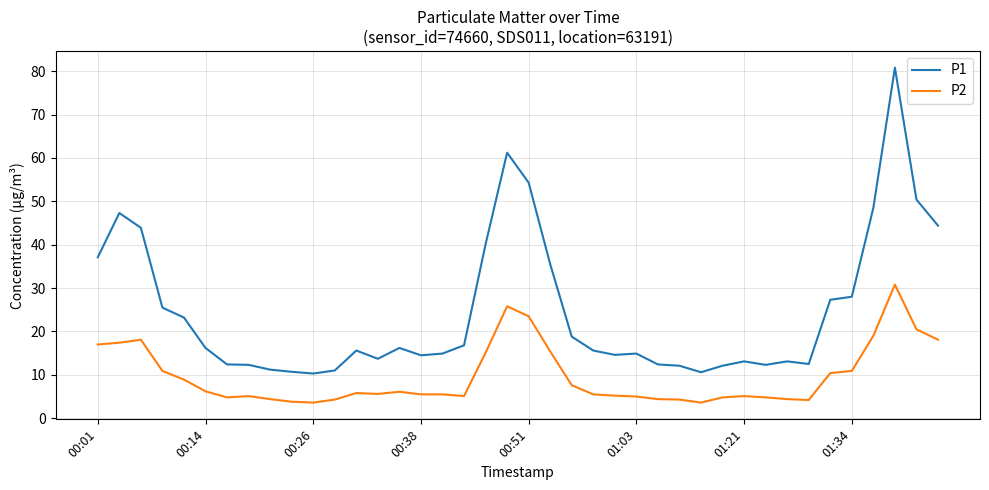

True or false: P1 and P2 cross at least once.

False